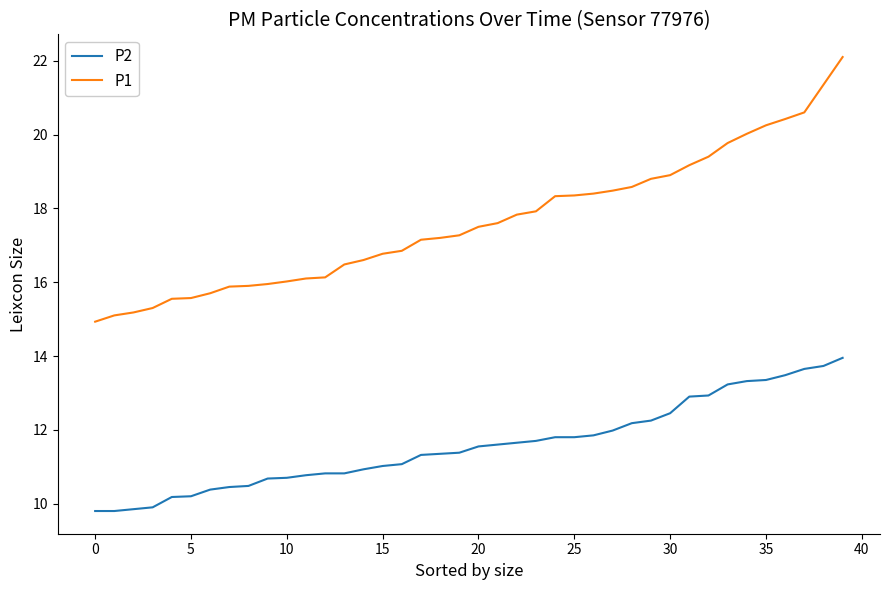

What is the maximum value for P1?

22.1